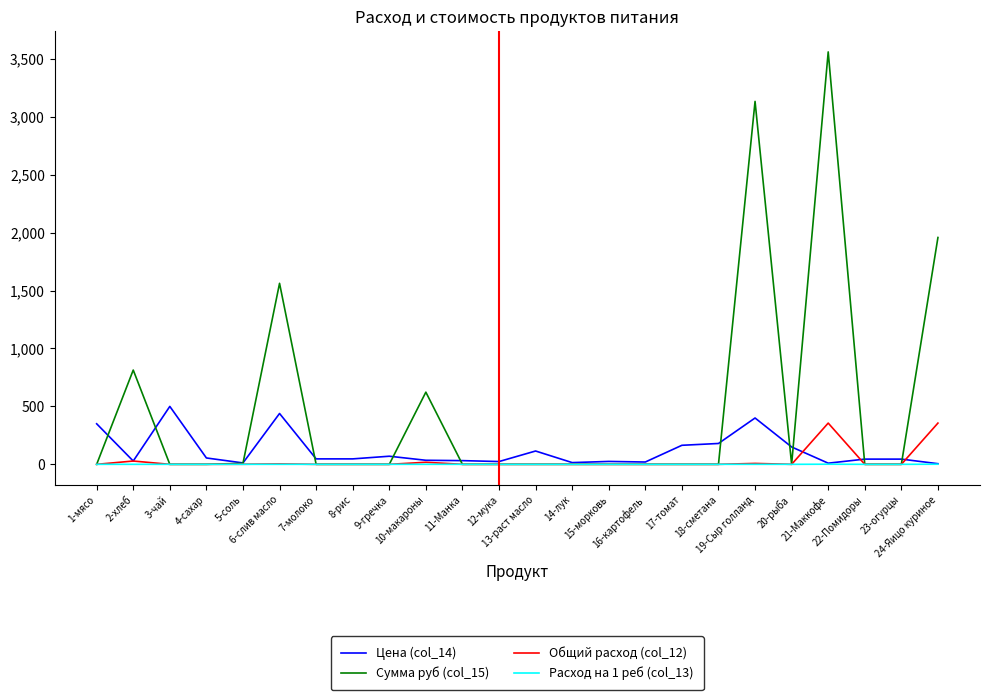

At which category is the sum across all series the highest?

21-Маккофе